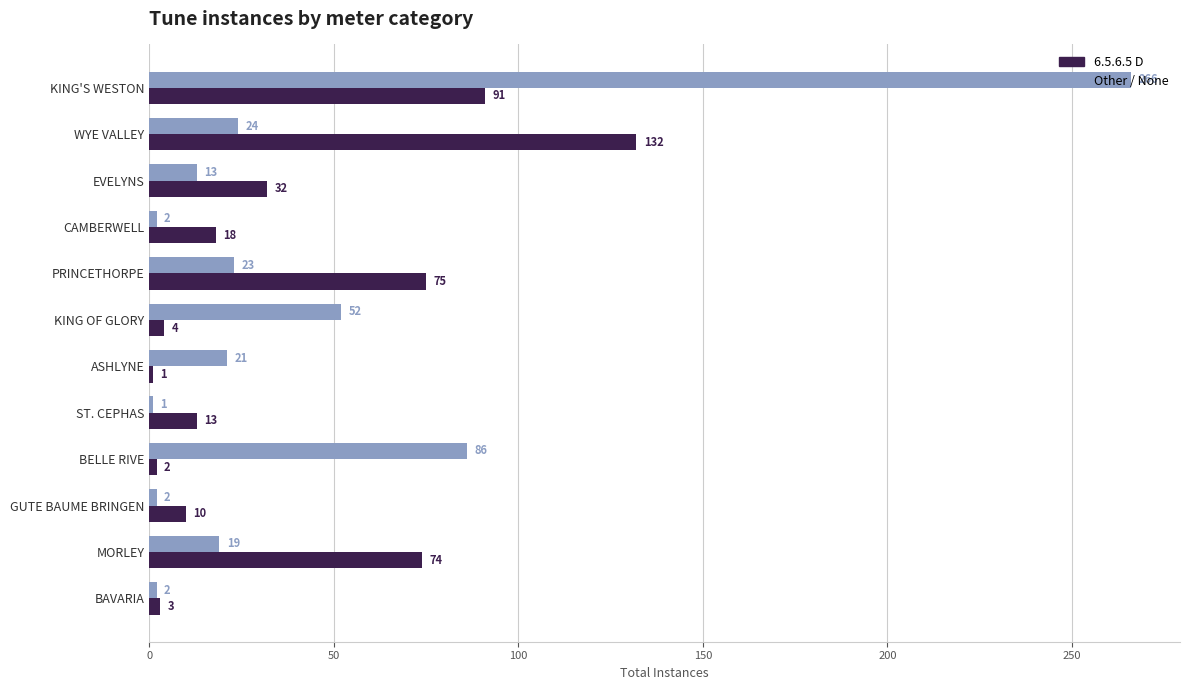

List the series in order of their overall mean, lowest first.

6.5.6.5 D, Other / None